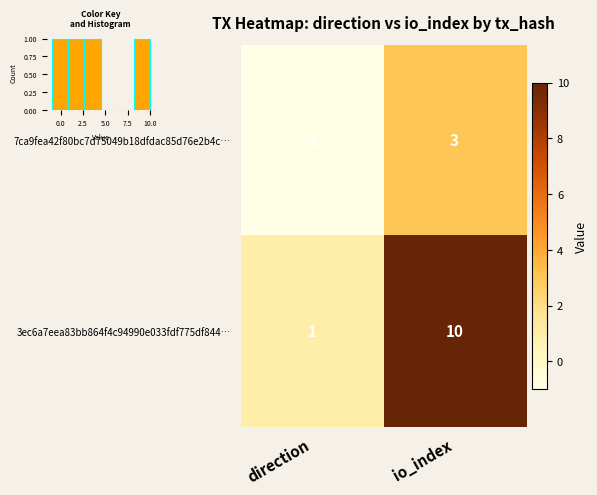

What is the sum of the 7ca9fea42f80bc7d75049b18dfdac85d76e2b4c… values at direction and io_index?

2